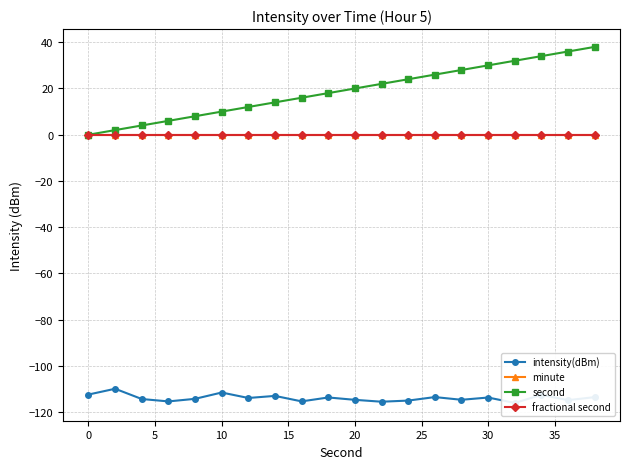

Rank the series at 0 from highest to lowest value.

second, minute, fractional second, intensity(dBm)